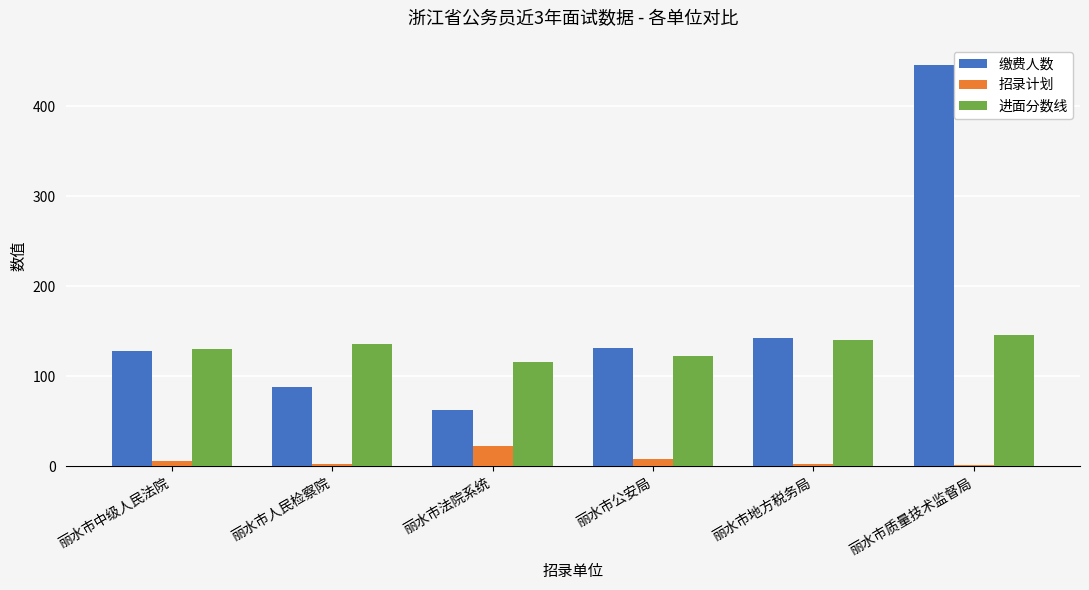

The value of 缴费人数 at 丽水市人民检察院 is 88.0. True or false?

True